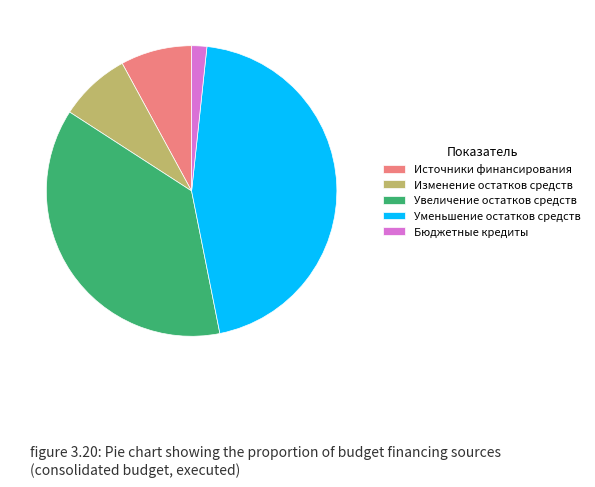

Does Бюджетные кредиты represent more than half of the total?

No